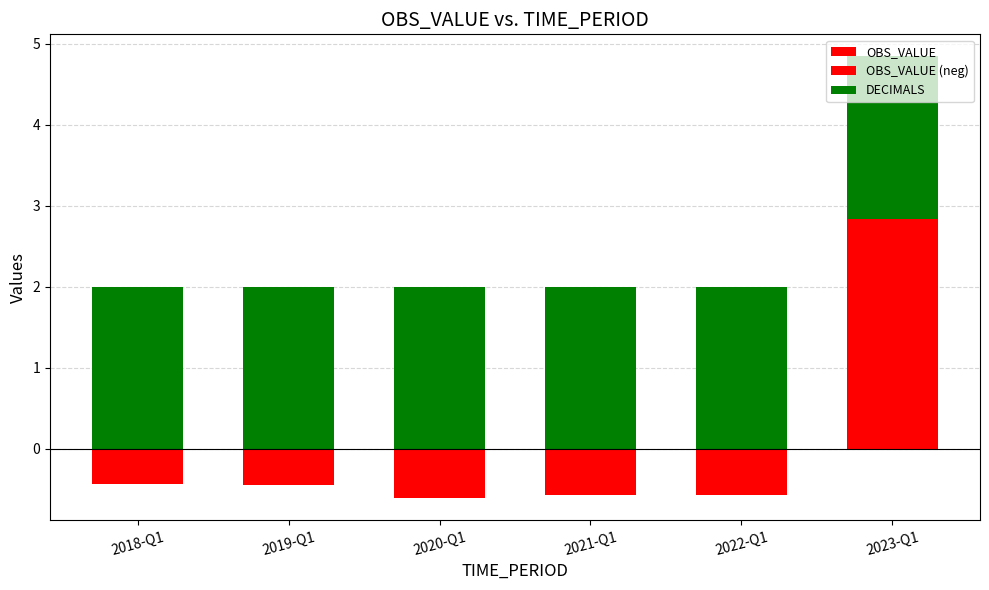

Reading left to right, transcribe all the data shown in this chart.

OBS_VALUE: 2018-Q1=0.0	2019-Q1=0.0	2020-Q1=0.0	2021-Q1=0.0	2022-Q1=0.0	2023-Q1=2.8
OBS_VALUE (neg): 2018-Q1=-0.4	2019-Q1=-0.4	2020-Q1=-0.6	2021-Q1=-0.6	2022-Q1=-0.6	2023-Q1=0.0
DECIMALS: 2018-Q1=2.0	2019-Q1=2.0	2020-Q1=2.0	2021-Q1=2.0	2022-Q1=2.0	2023-Q1=2.0